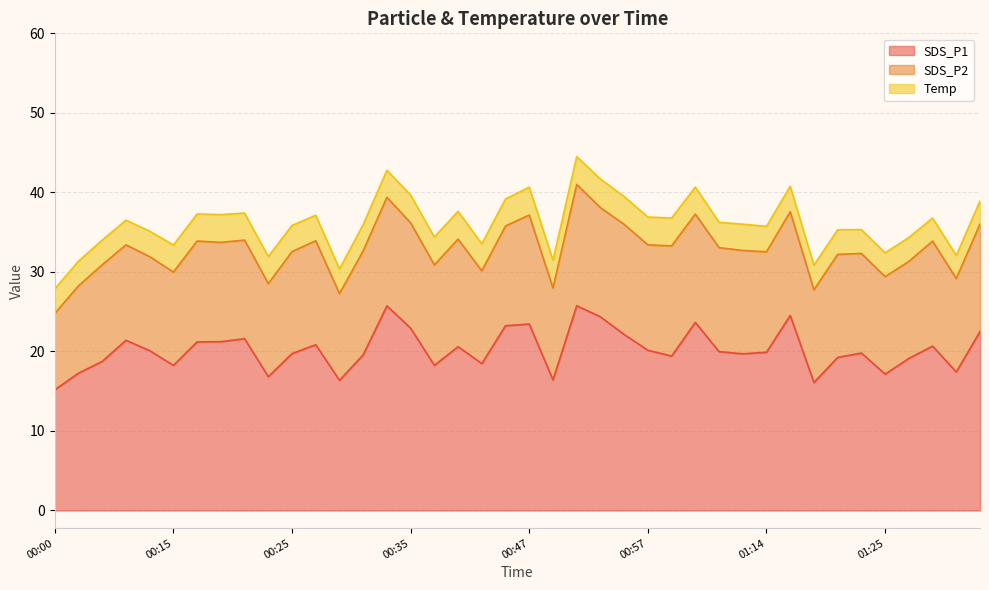

True or false: SDS_P1 has more than 1 points higher than both neighbors.

True